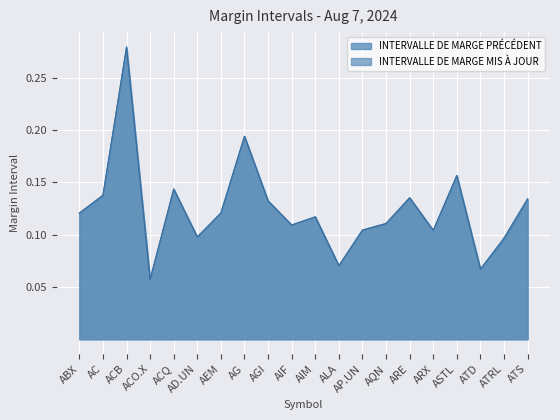

Reading right to left, transcribe all the data shown in this chart.

INTERVALLE DE MARGE PRÉCÉDENT: 0.1	0.1	0.1	0.2	0.1	0.1	0.1	0.1	0.1	0.1	0.1	0.1	0.2	0.1	0.1	0.1	0.1	0.3	0.1	0.1
INTERVALLE DE MARGE MIS À JOUR: 0.1	0.1	0.1	0.2	0.1	0.1	0.1	0.1	0.1	0.1	0.1	0.1	0.2	0.1	0.1	0.1	0.1	0.3	0.1	0.1